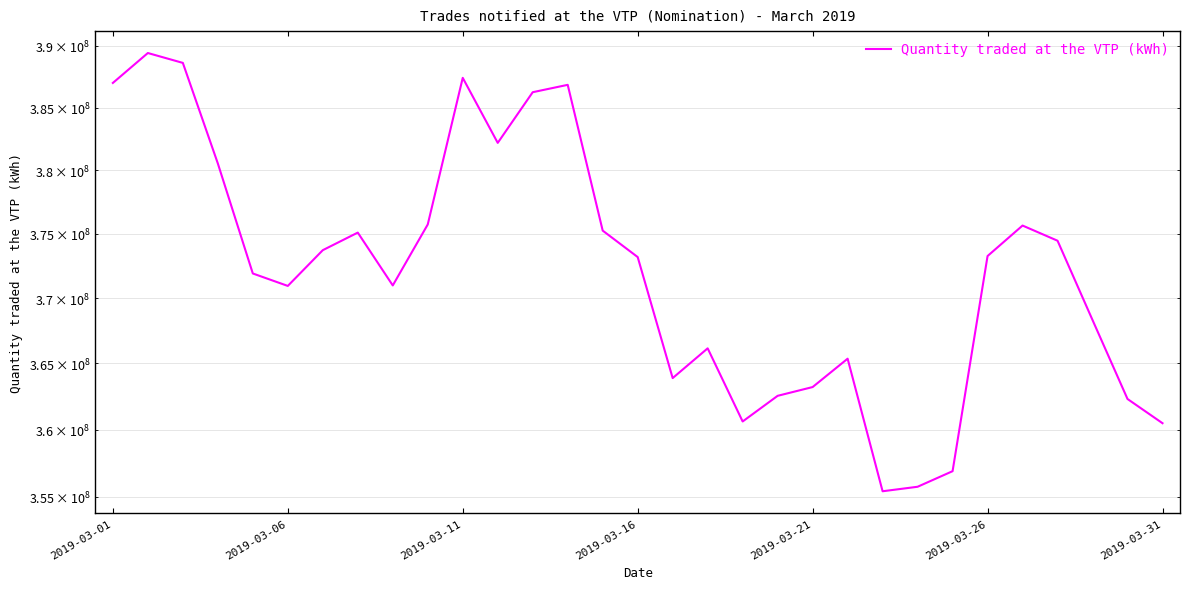

Rank the categories by value from lowest to highest.

22, 23, 24, 30, 18, 29, 19, 20, 16, 21, 17, 28, 2019-03-26, 8, 2019-03-21, 15, 25, 2019-03-31, 27, 7, 14, 26, 9, 2019-03-16, 11, 12, 13, 2019-03-01, 10, 2019-03-11, 2019-03-06